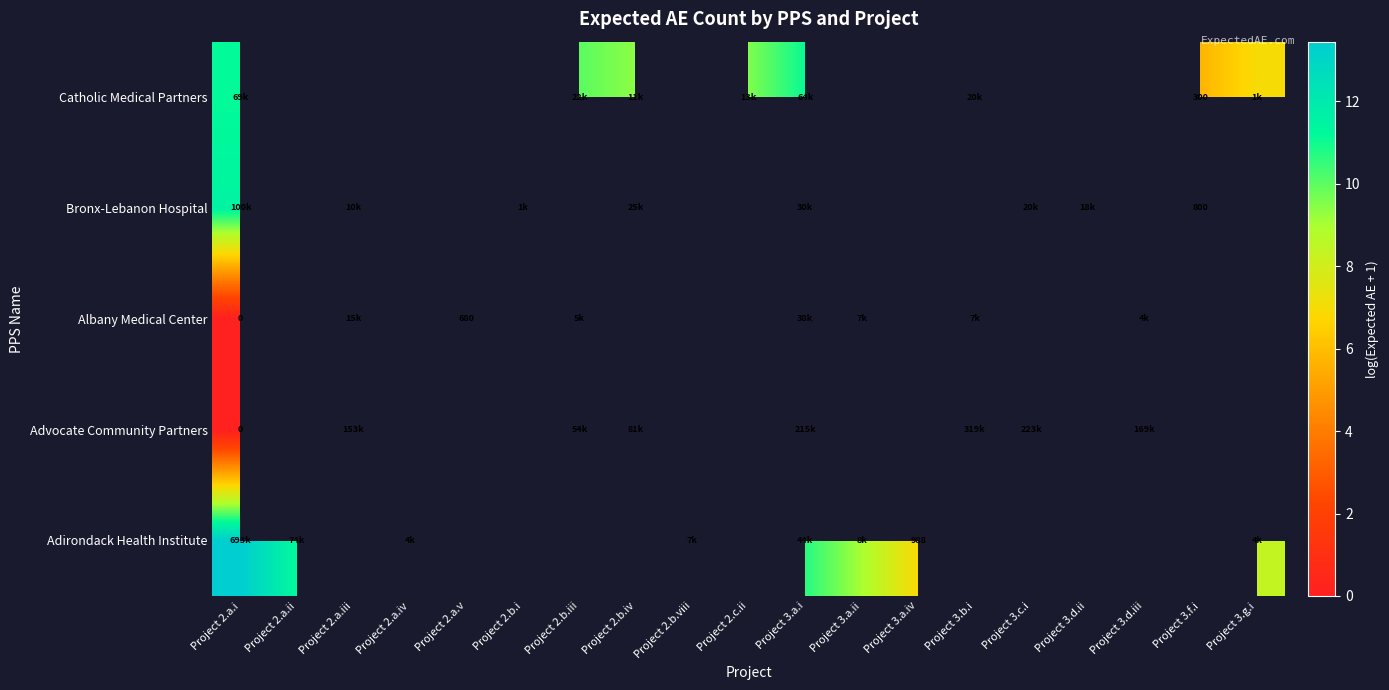

Which has a higher value, Project 2.a.v or Project 3.a.ii?

Project 3.a.ii